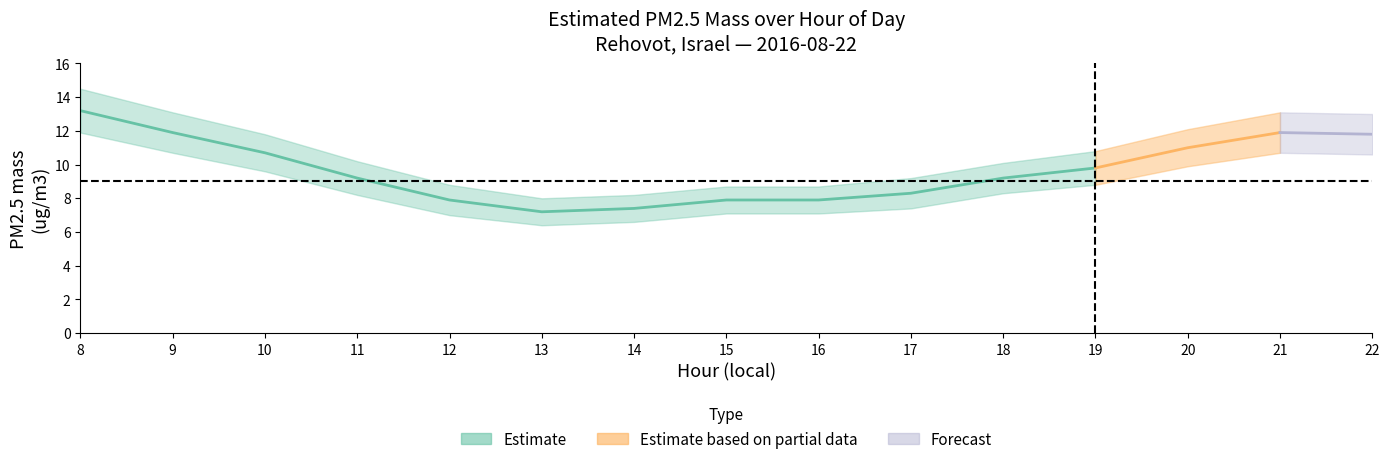

The value of Estimated PM2.5 mass at 11 is 9.2. True or false?

True